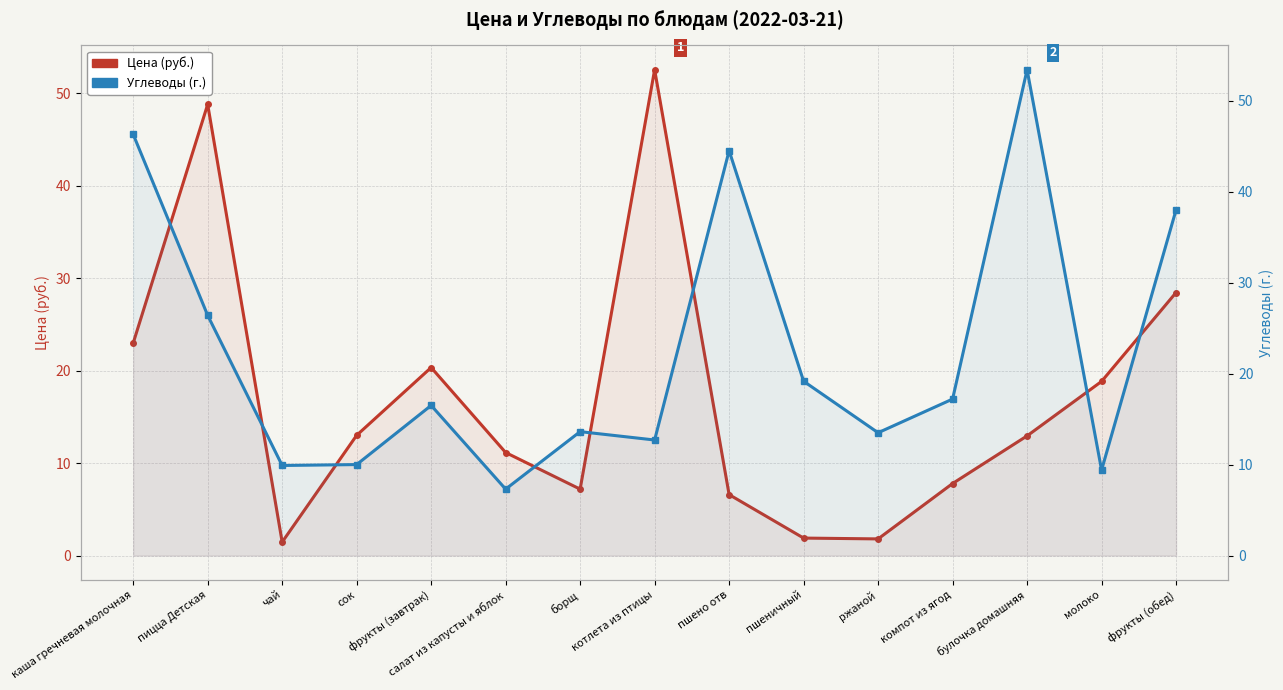

Does the chart have visible grid lines?

Yes